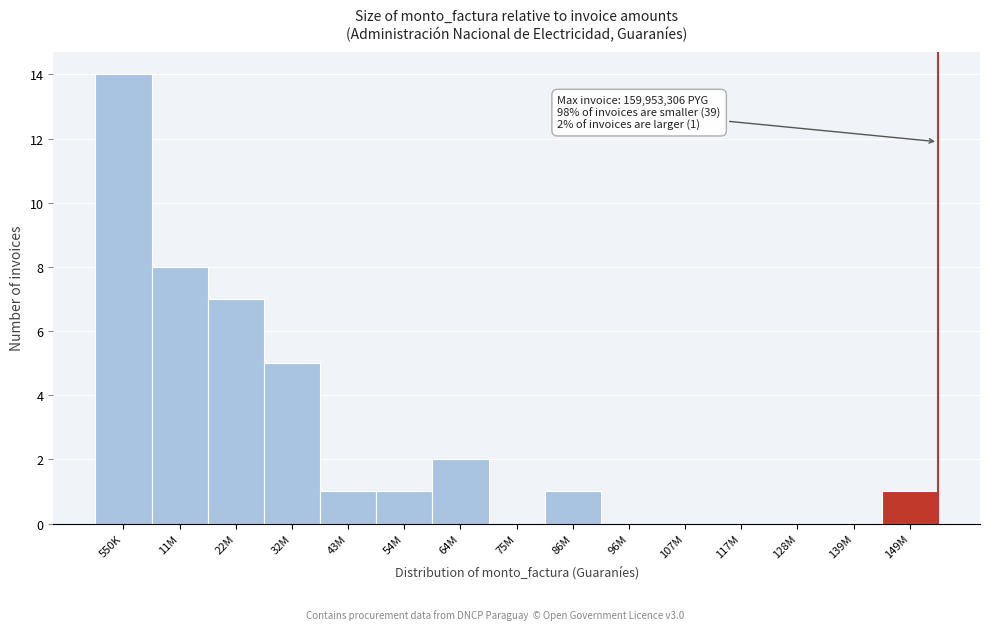

Reading right to left, transcribe all the data shown in this chart.

149M=1	139M=0	128M=0	117M=0	107M=0	96M=0	86M=1	75M=0	64M=2	54M=1	43M=1	32M=5	22M=7	11M=8	550K=14